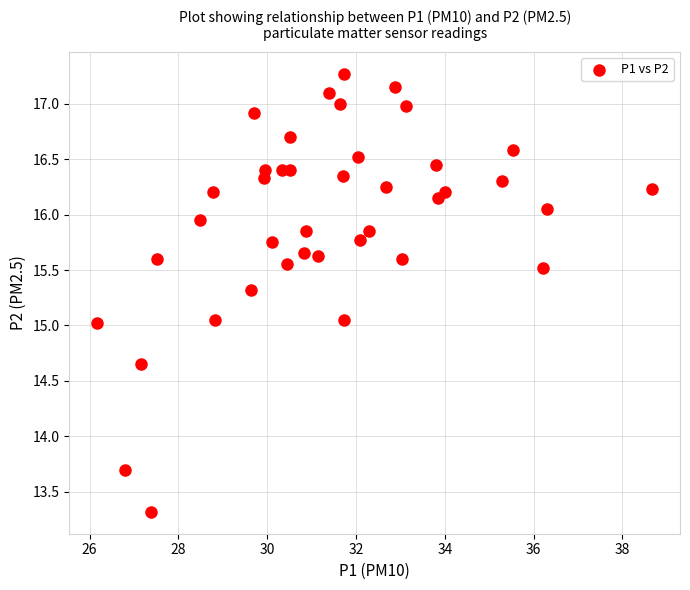

What is the range of X values (max minus min)?

12.5